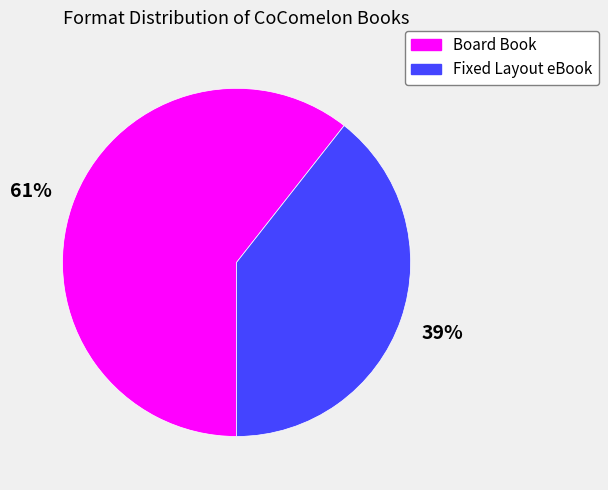

Which slice is the smallest?

Fixed Layout eBook